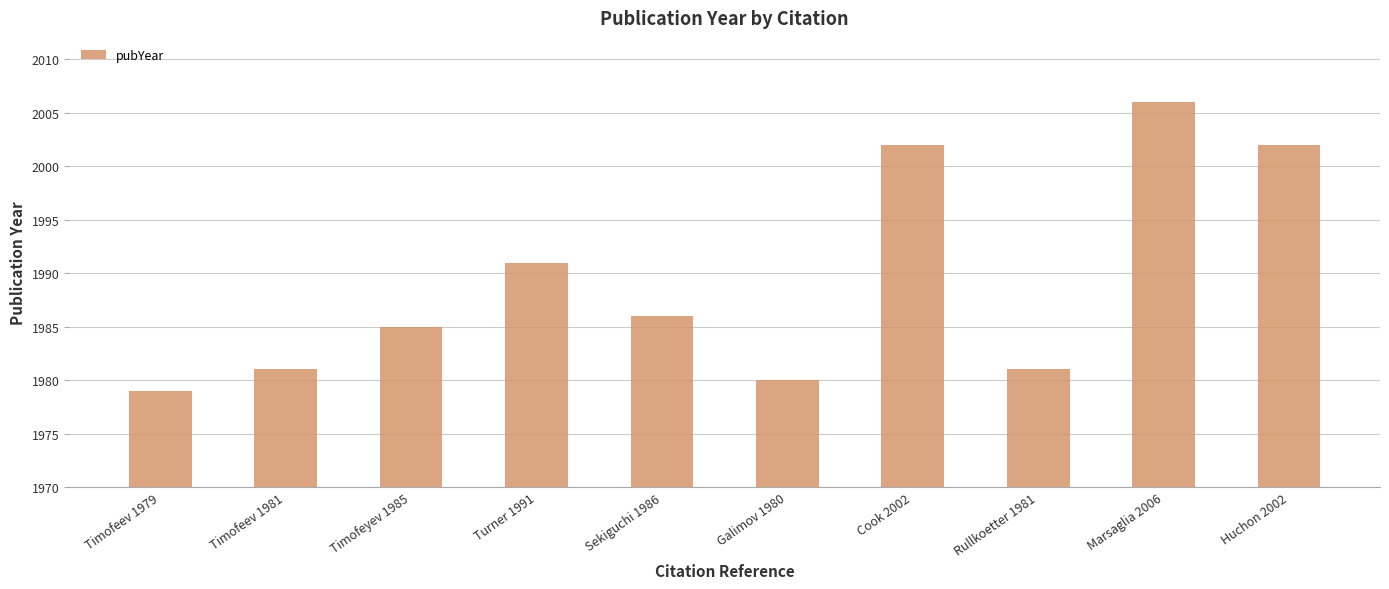

What is the change in value from Timofeev 1979 to Huchon 2002?

+23